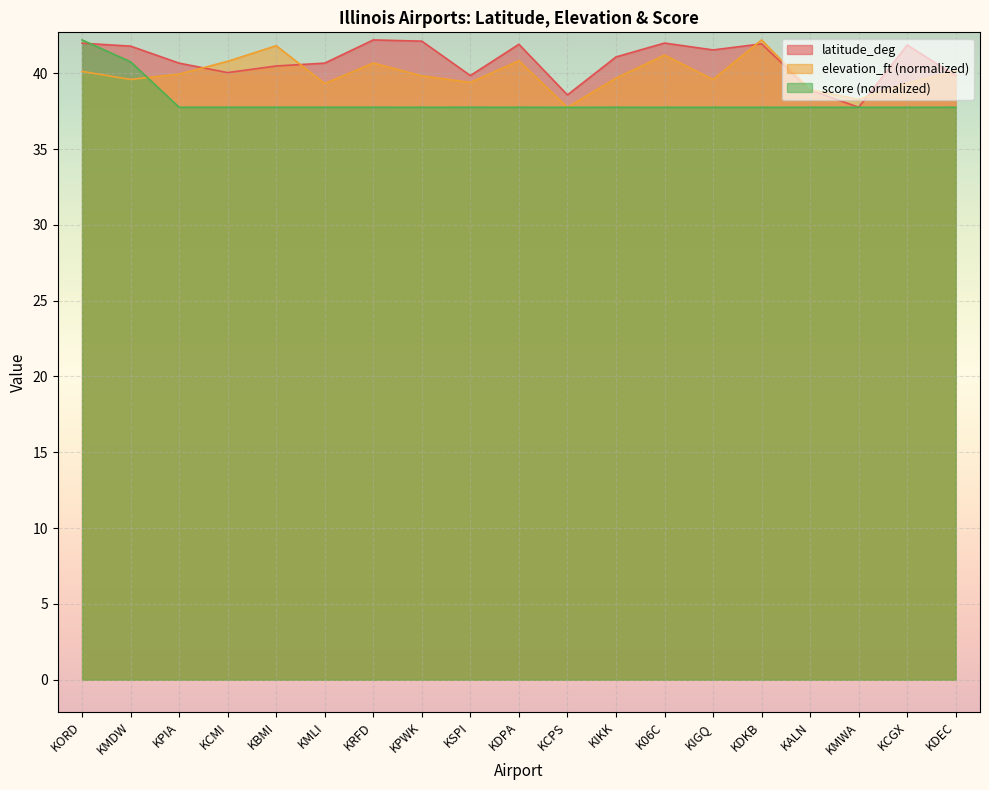

Between KDPA and KCGX, which series saw the biggest shift?

elevation_ft (normalized)